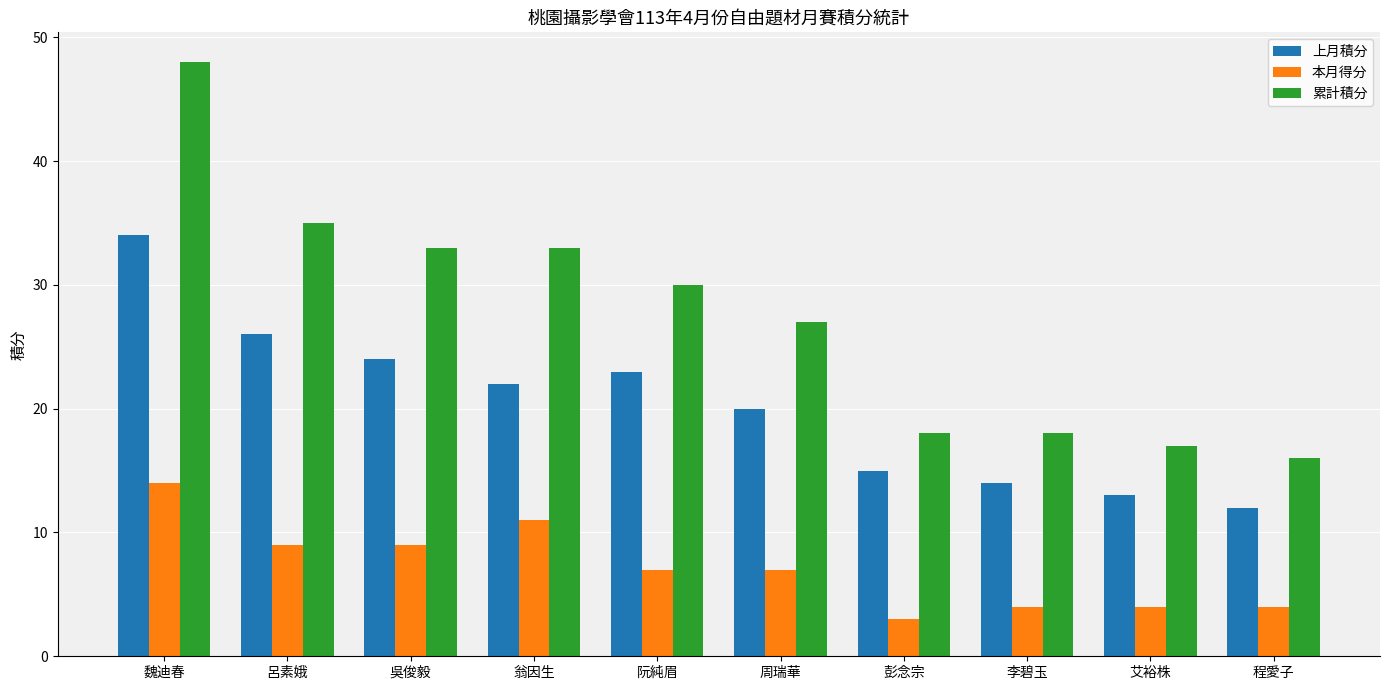

At which category is the sum across all series the highest?

魏迪春